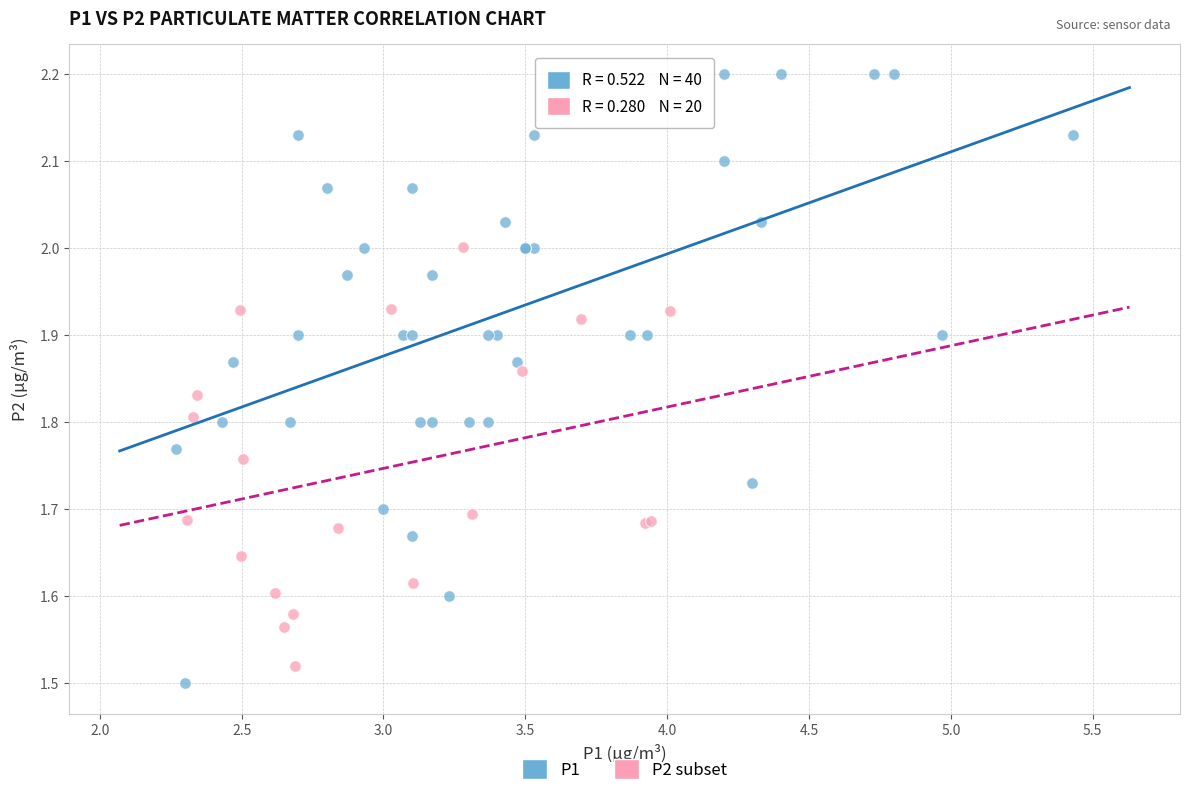

Which series contains the highest Y value?

P1